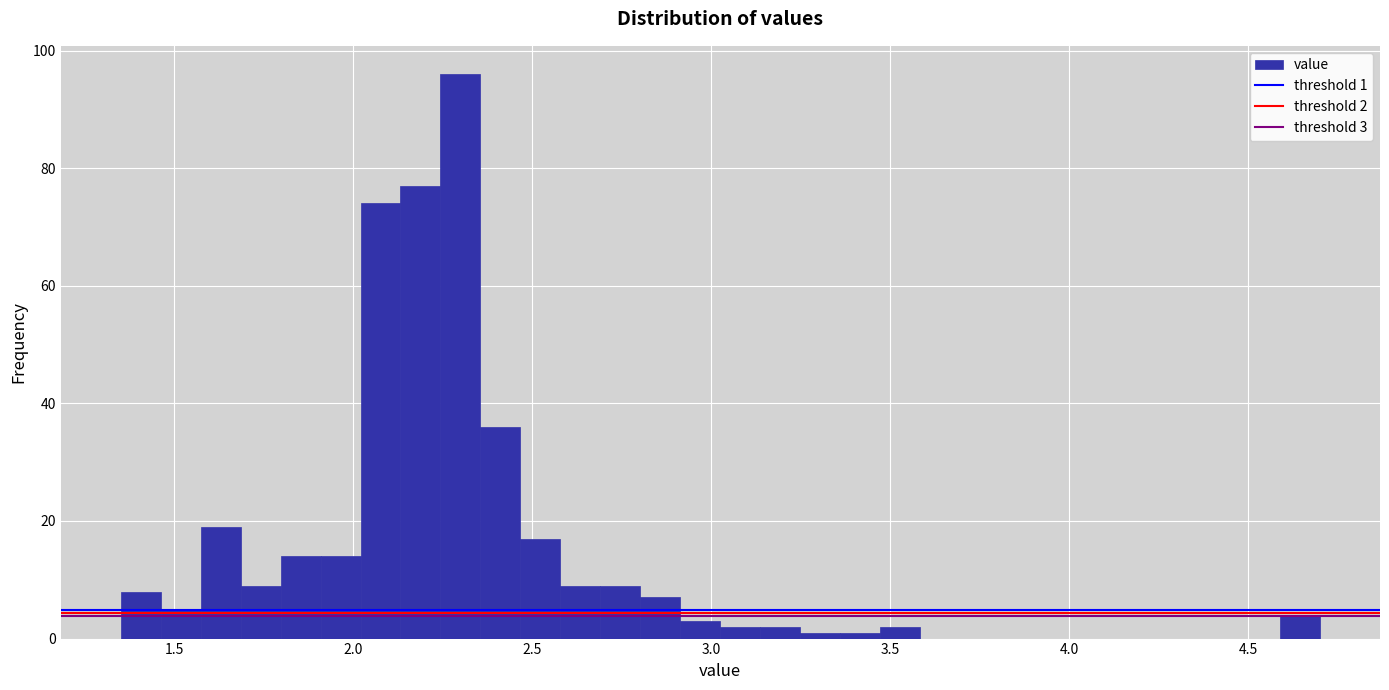

Read against the x-axis, roughly where is the centre of the tallest bar?

2.30